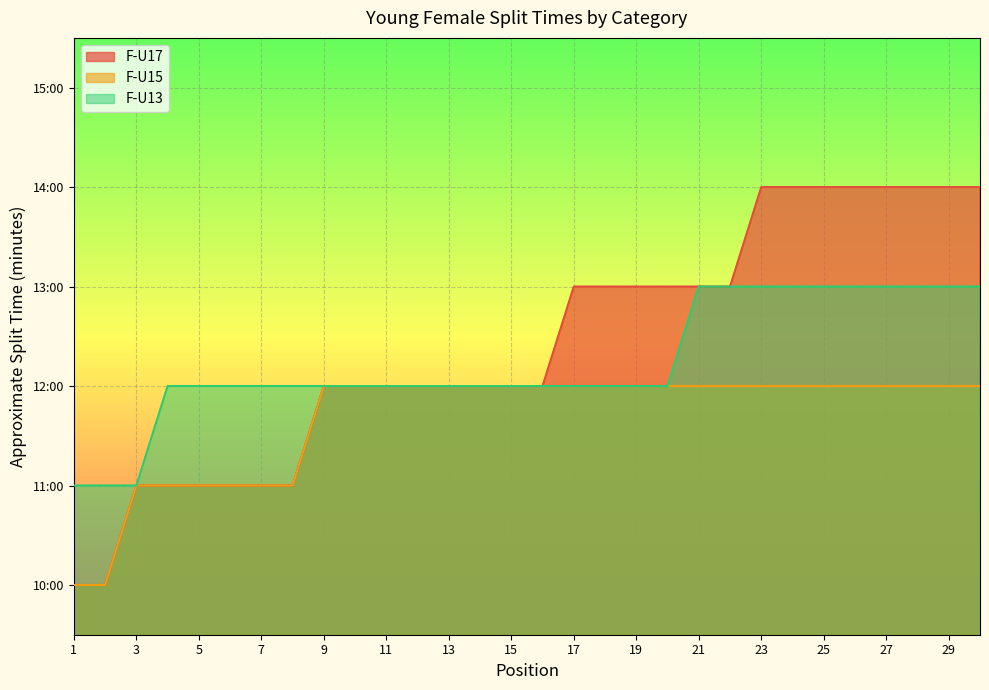

How many data points in F-U13 are less than 12?

3